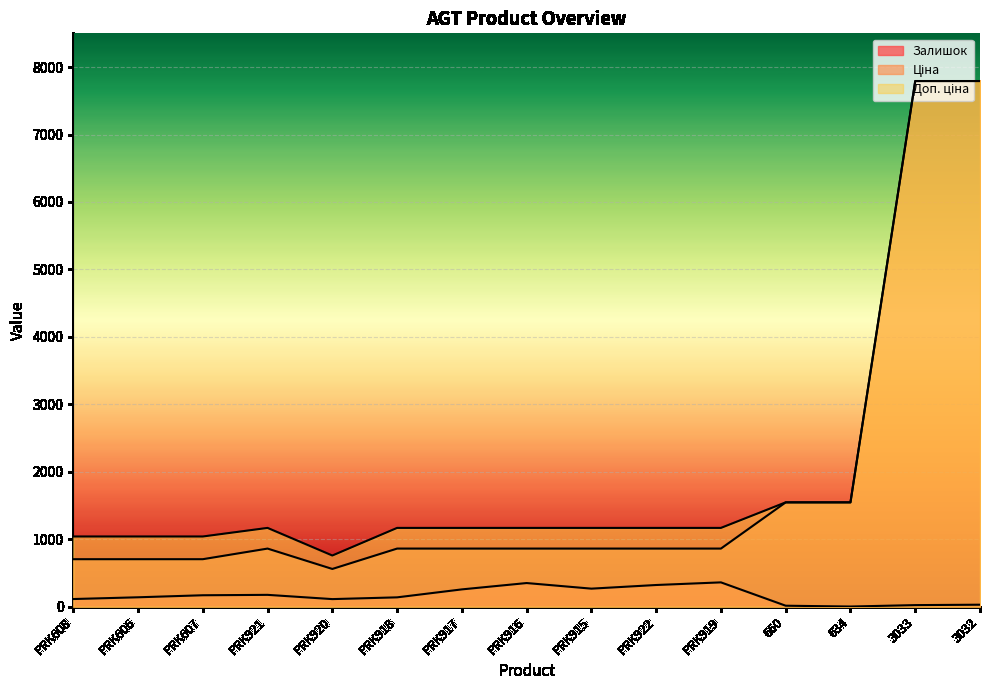

What is the label of the 9th point from the left?

PRK915